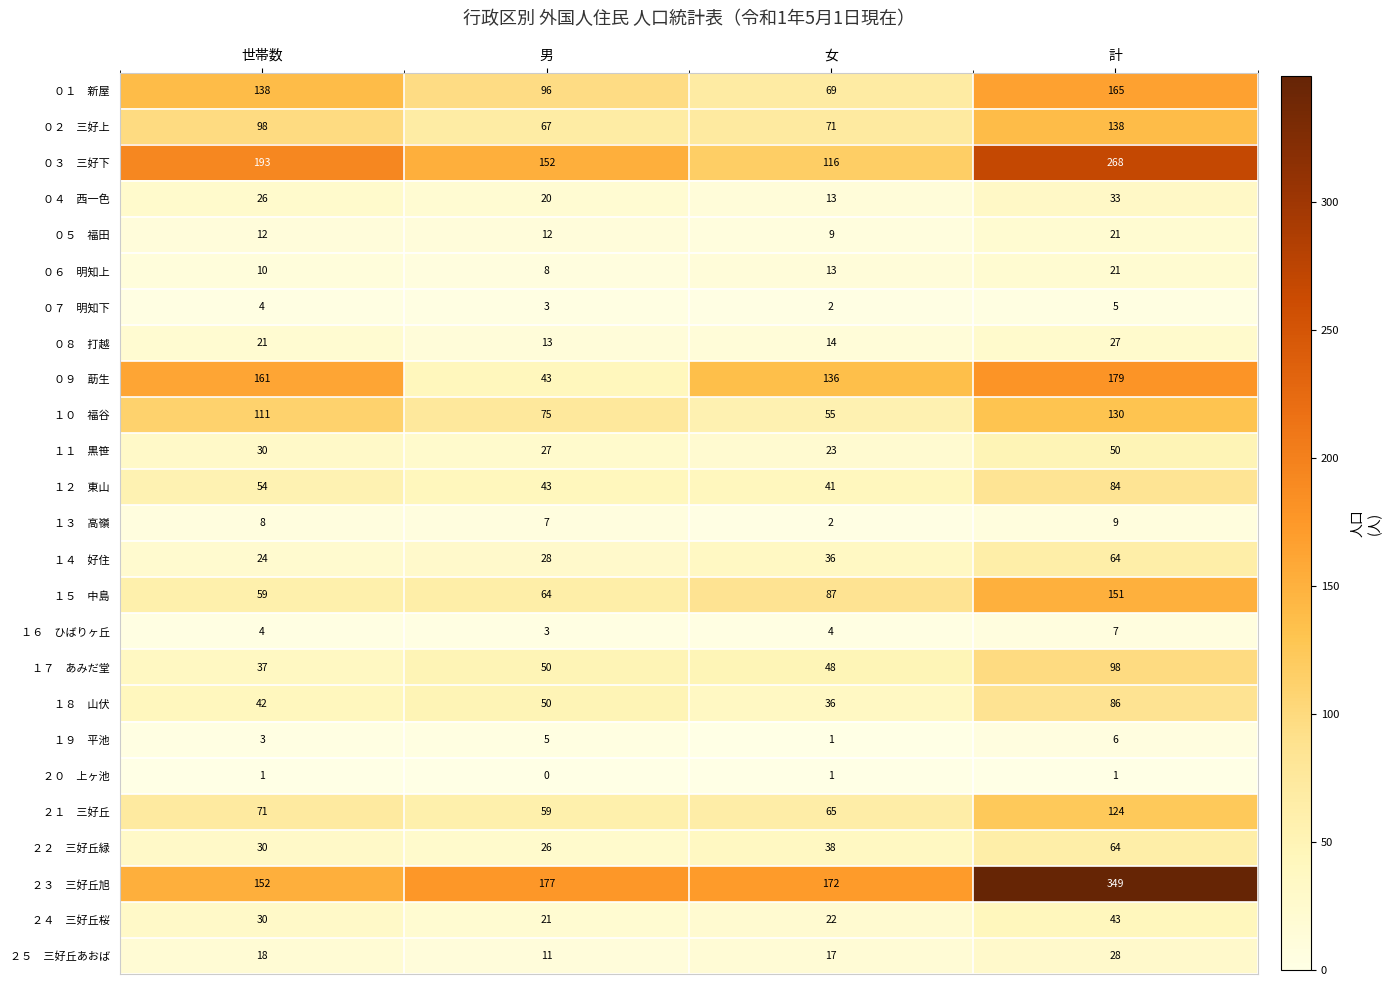

How many series are shown in this chart?

25